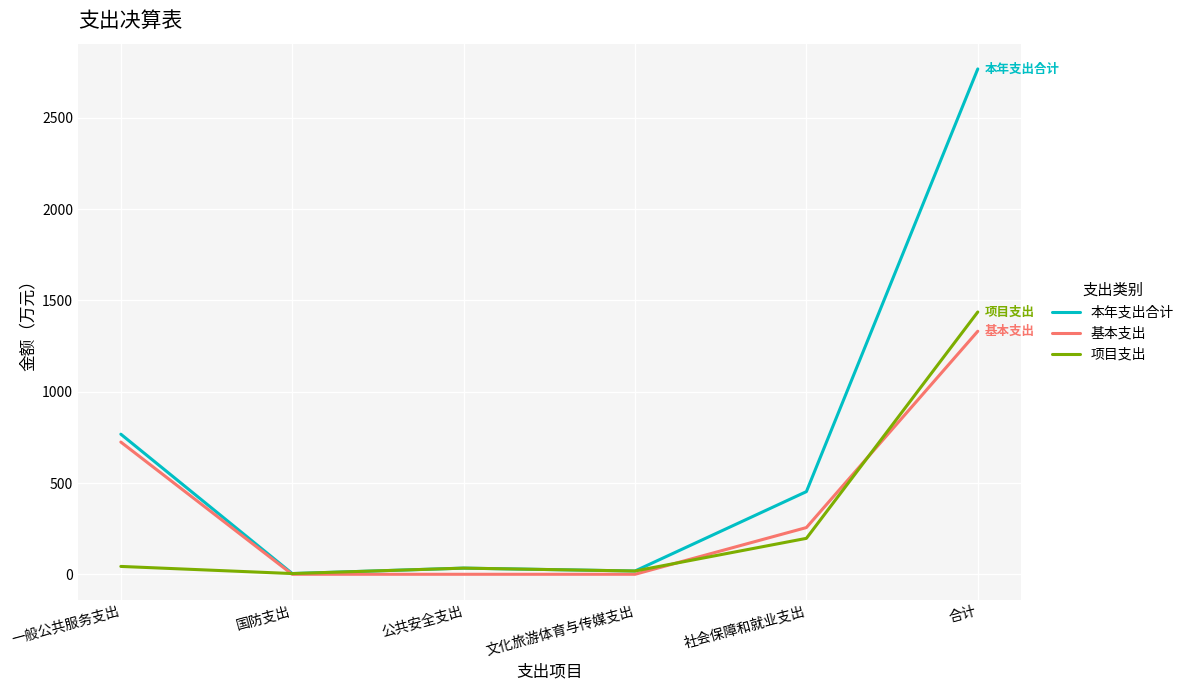

What position from the left is 公共安全支出?

3